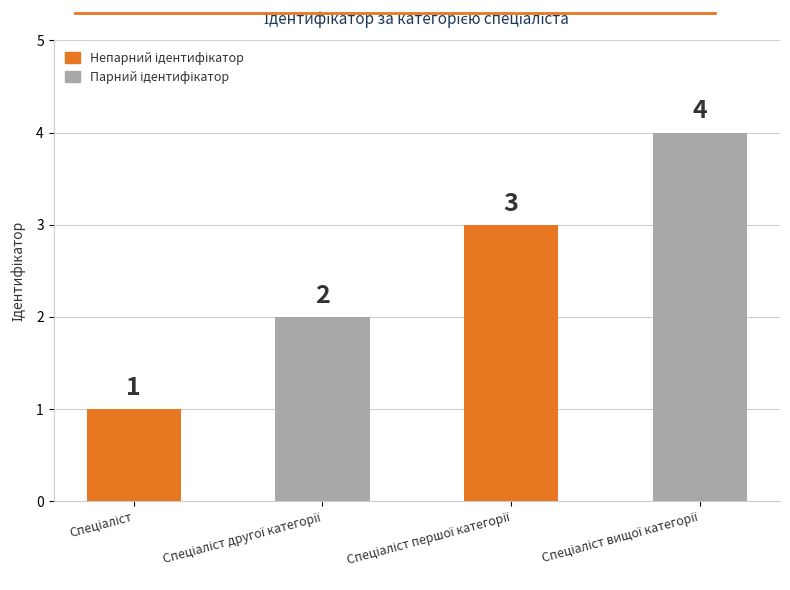

Reading left to right, what are all the values shown in this chart?

1	2	3	4